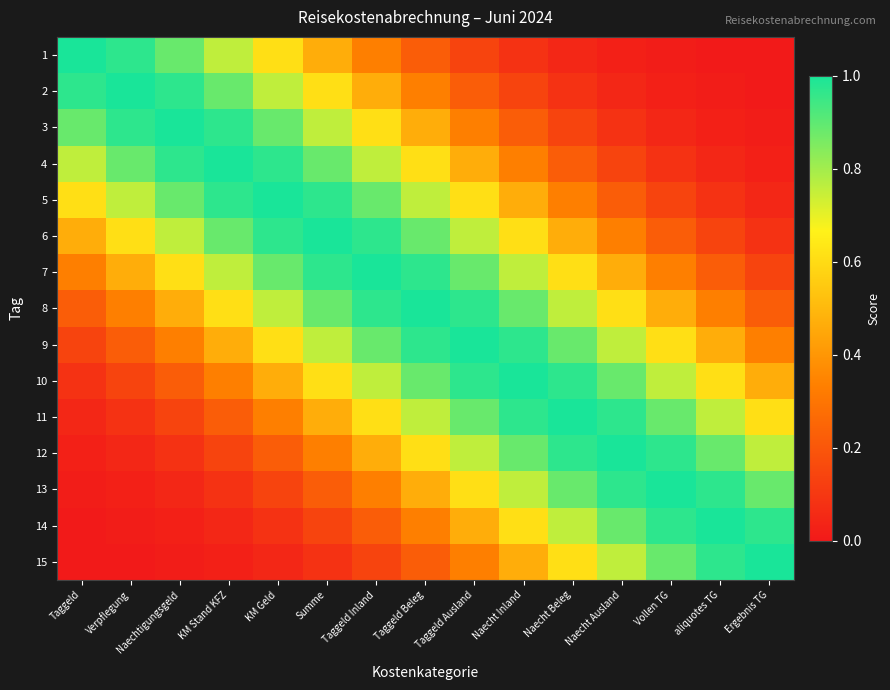

Rank the series at Naecht Beleg from lowest to highest value.

1, 2, 3, 4, 5, 6, 7, 15, 8, 14, 9, 13, 10, 12, 11